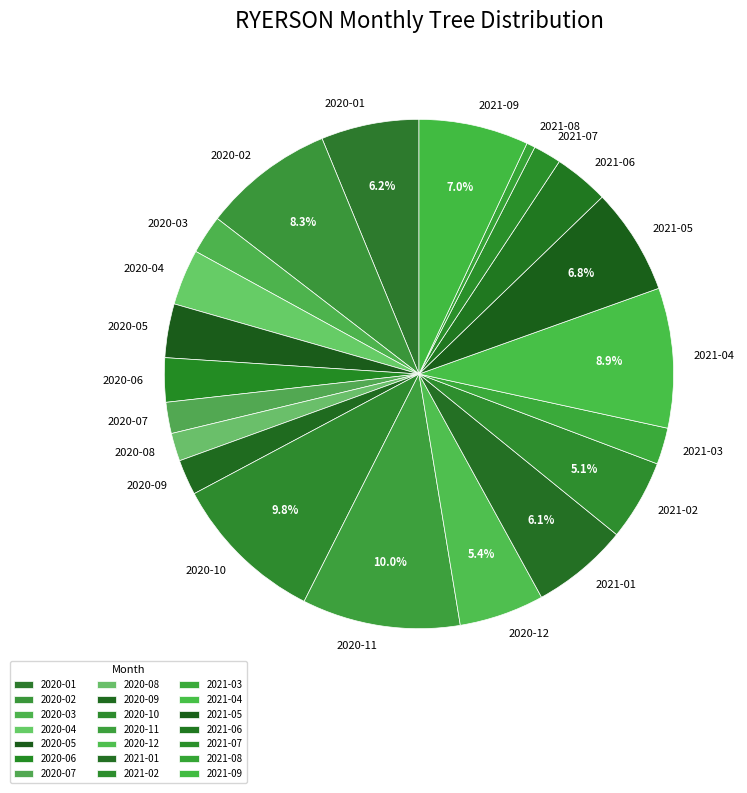

Which has a higher value, 2020-12 or 2020-04?

2020-12